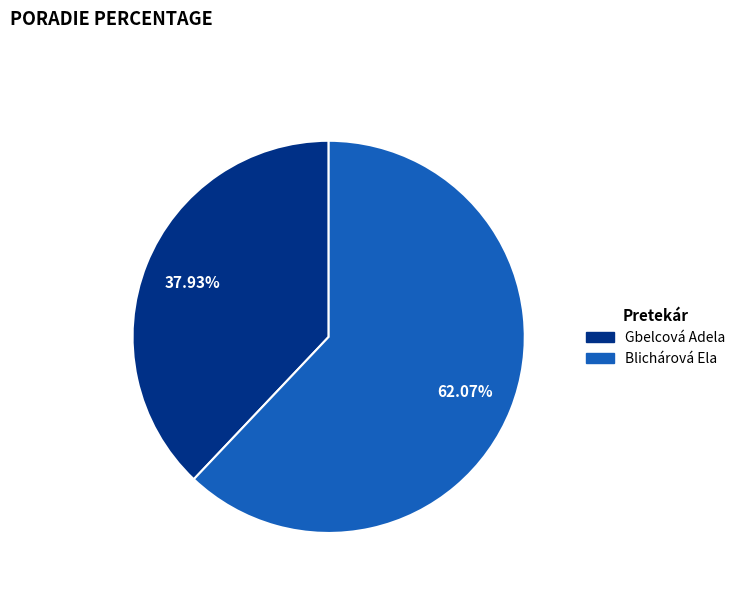

Does any single category account for the majority?

Yes